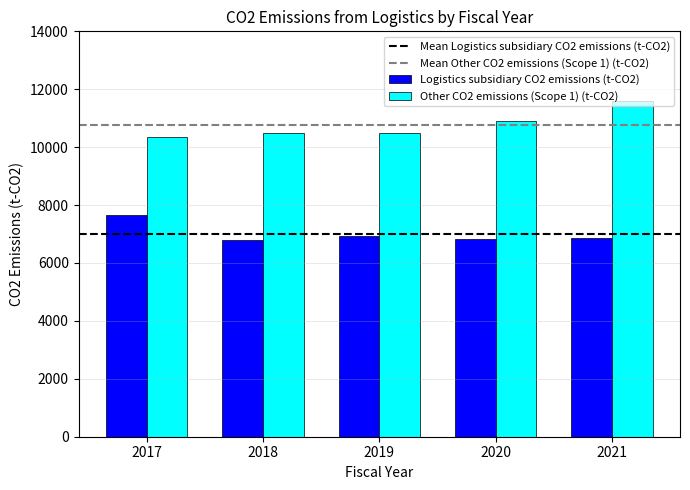

What is the greatest value displayed?

11593.1